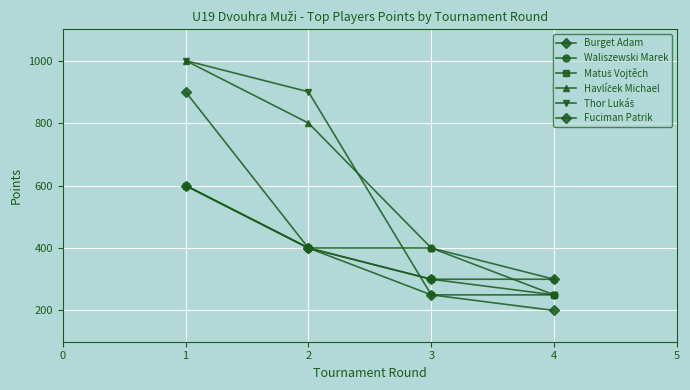

How many series are shown in this chart?

6